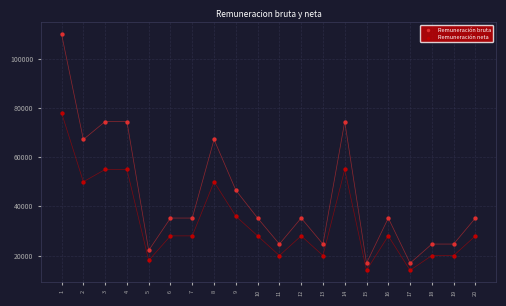

Which series contains the highest Y value?

Remuneración bruta